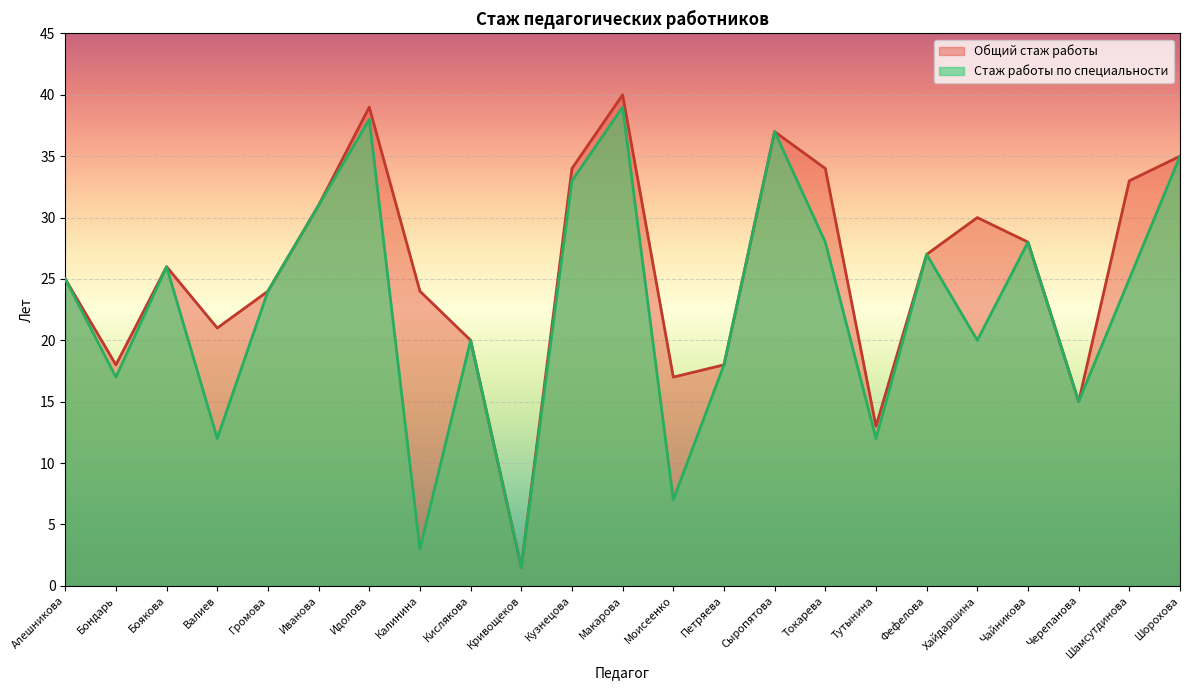

True or false: Общий стаж работы and Стаж работы по специальности intersect in this chart.

False